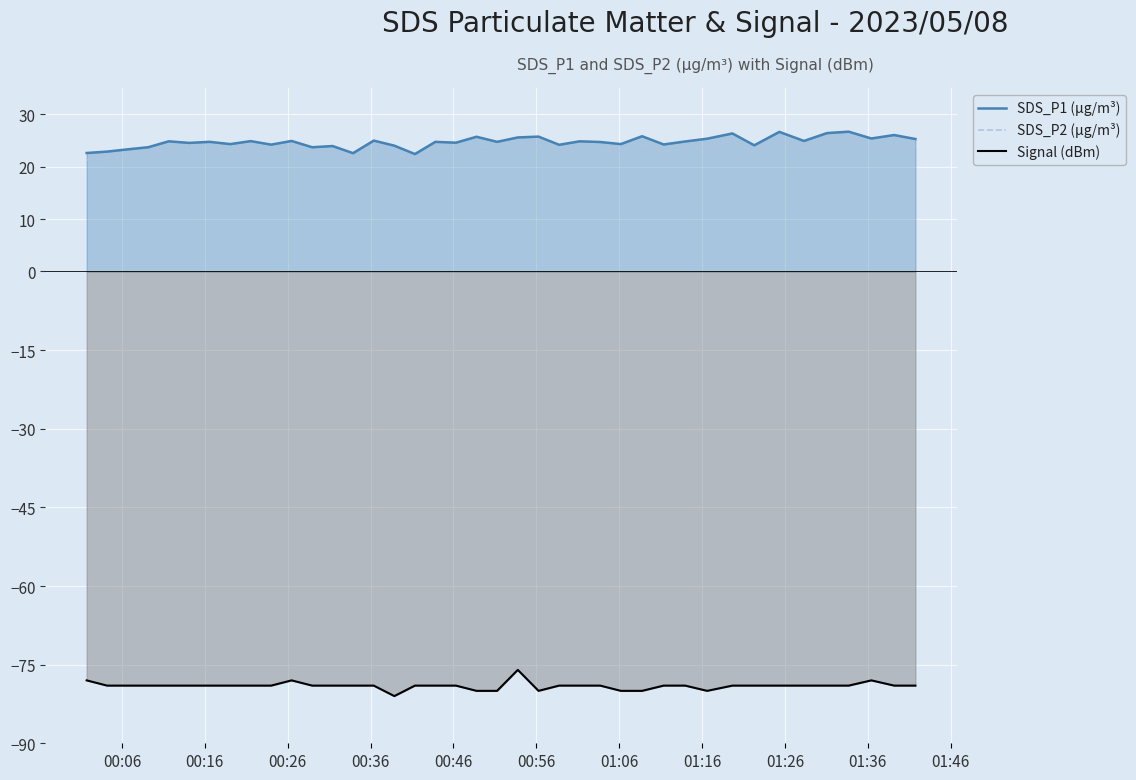

True or false: SDS_P1 (µg/m³) and Signal (dBm) cross at least once.

False